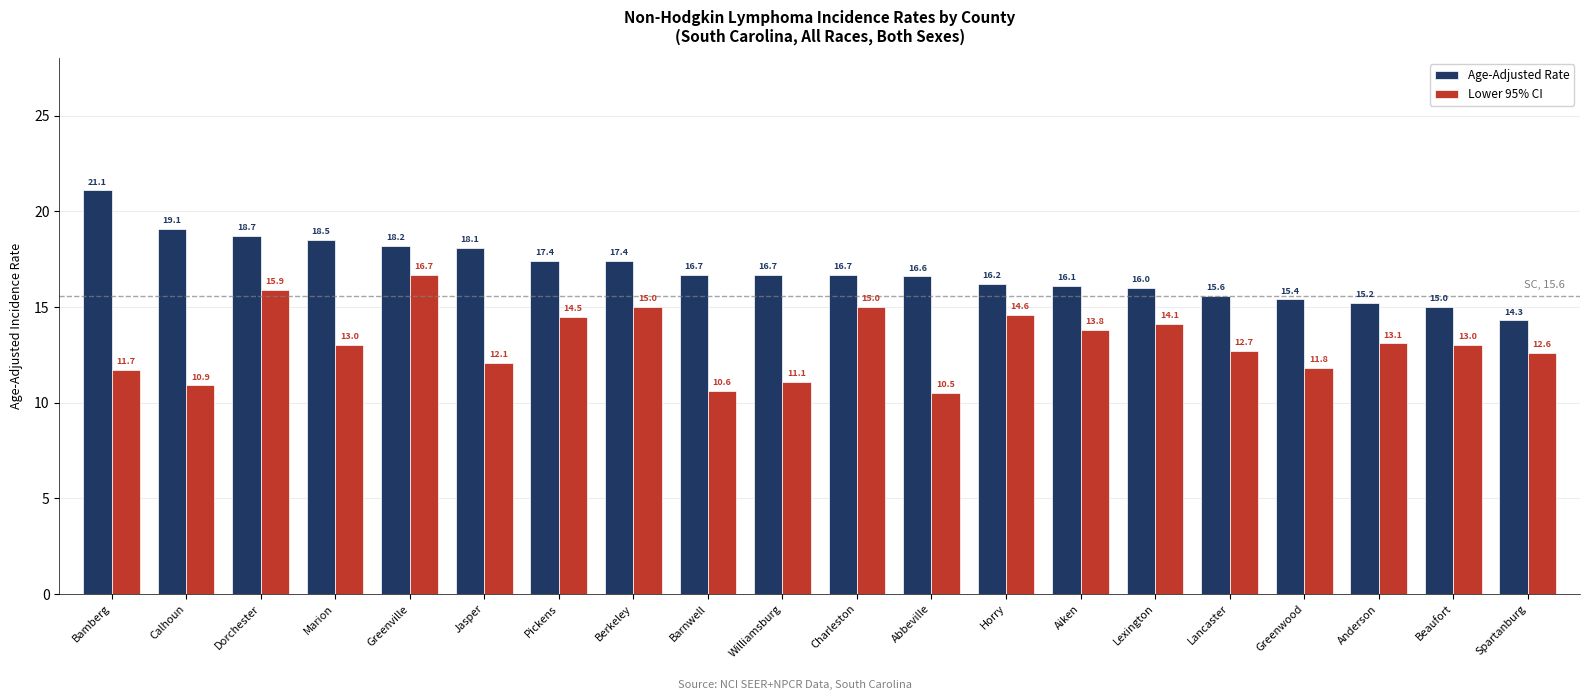

How many bars are there in total?

40